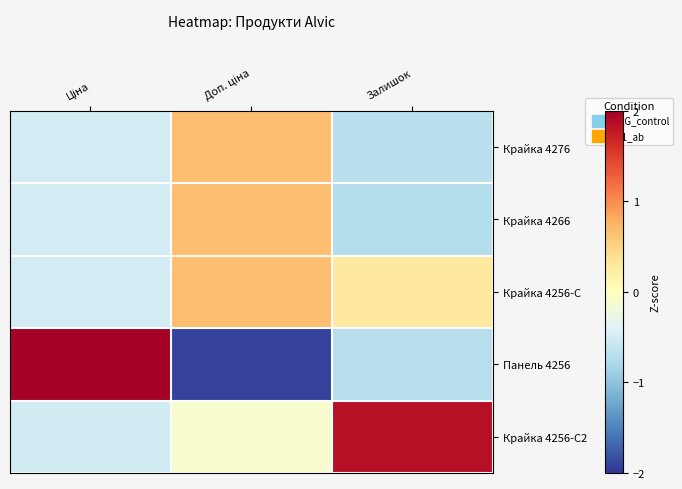

Reading left to right, extract all data points from this chart.

Крайка 4276: Ціна=-0.5	Доп. ціна=0.7	Залишок=-0.7
Крайка 4266: Ціна=-0.5	Доп. ціна=0.7	Залишок=-0.7
Крайка 4256-С: Ціна=-0.5	Доп. ціна=0.7	Залишок=0.3
Панель 4256: Ціна=2.0	Доп. ціна=-1.9	Залишок=-0.7
Крайка 4256-С2: Ціна=-0.5	Доп. ціна=-0.1	Залишок=1.9